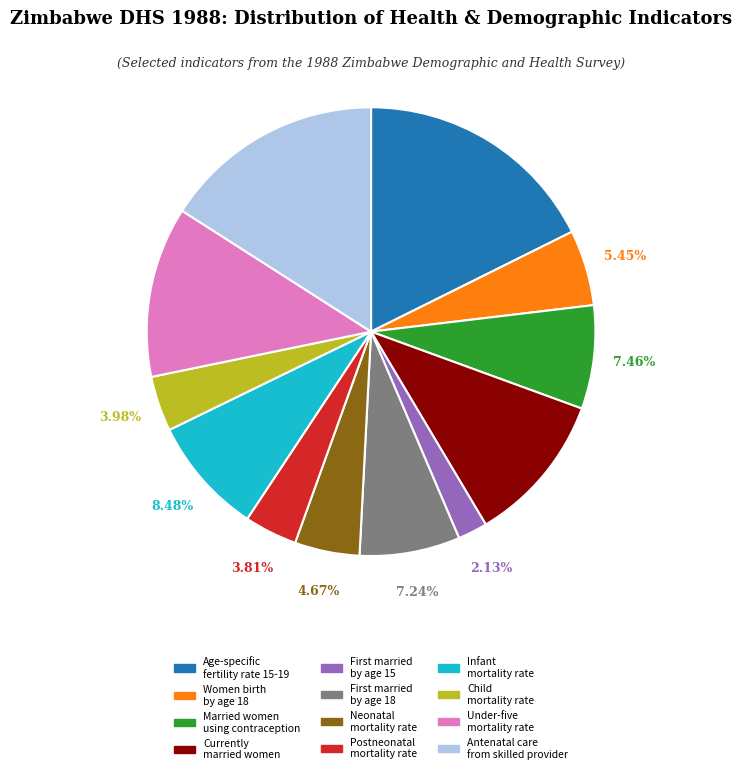

Which category has the smallest portion of the pie?

First married by age 15